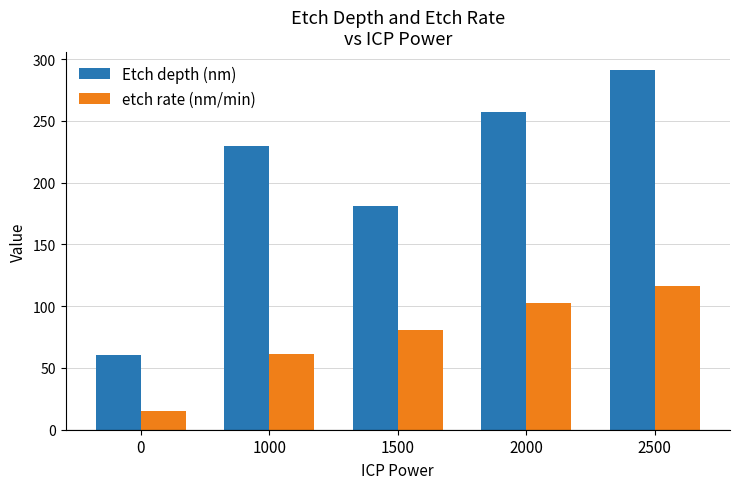

How many data points in Etch depth (nm) are less than 230?

2